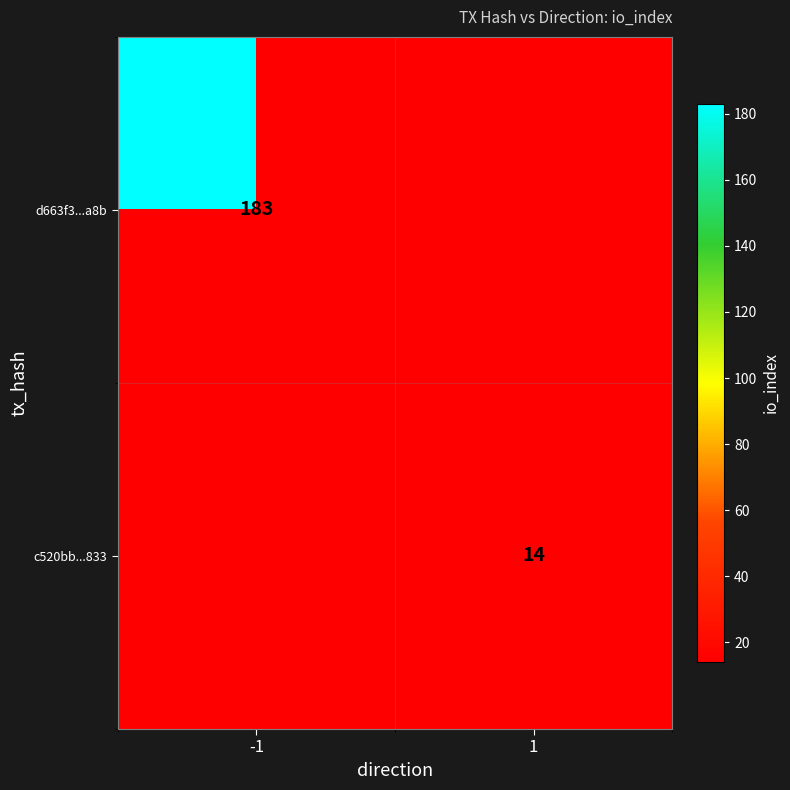

The d663f3...a8b series shows 183 at -1. True or false?

True